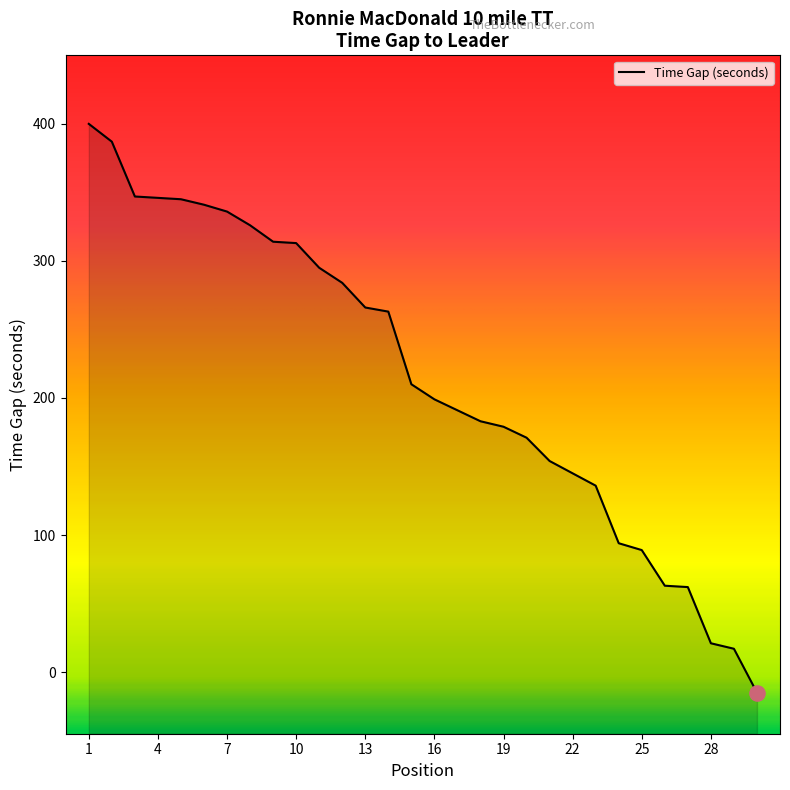

Which has a higher value, 29 or 16?

16